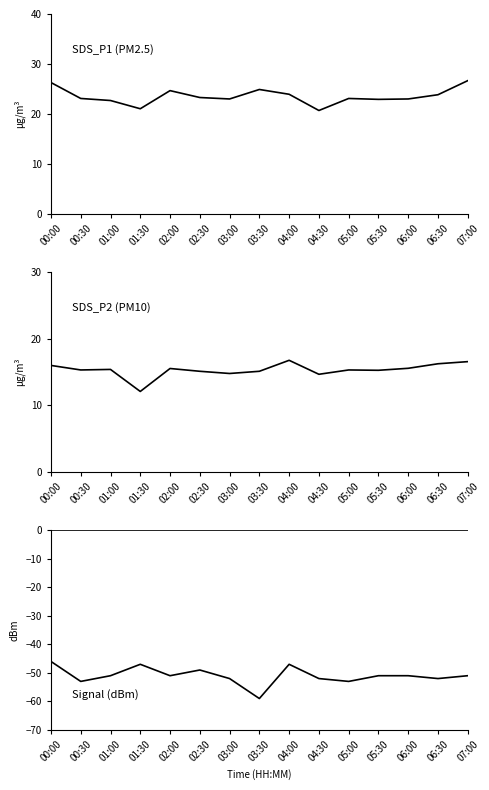

Is it true that Signal equals -68.7 at 01:00?

False